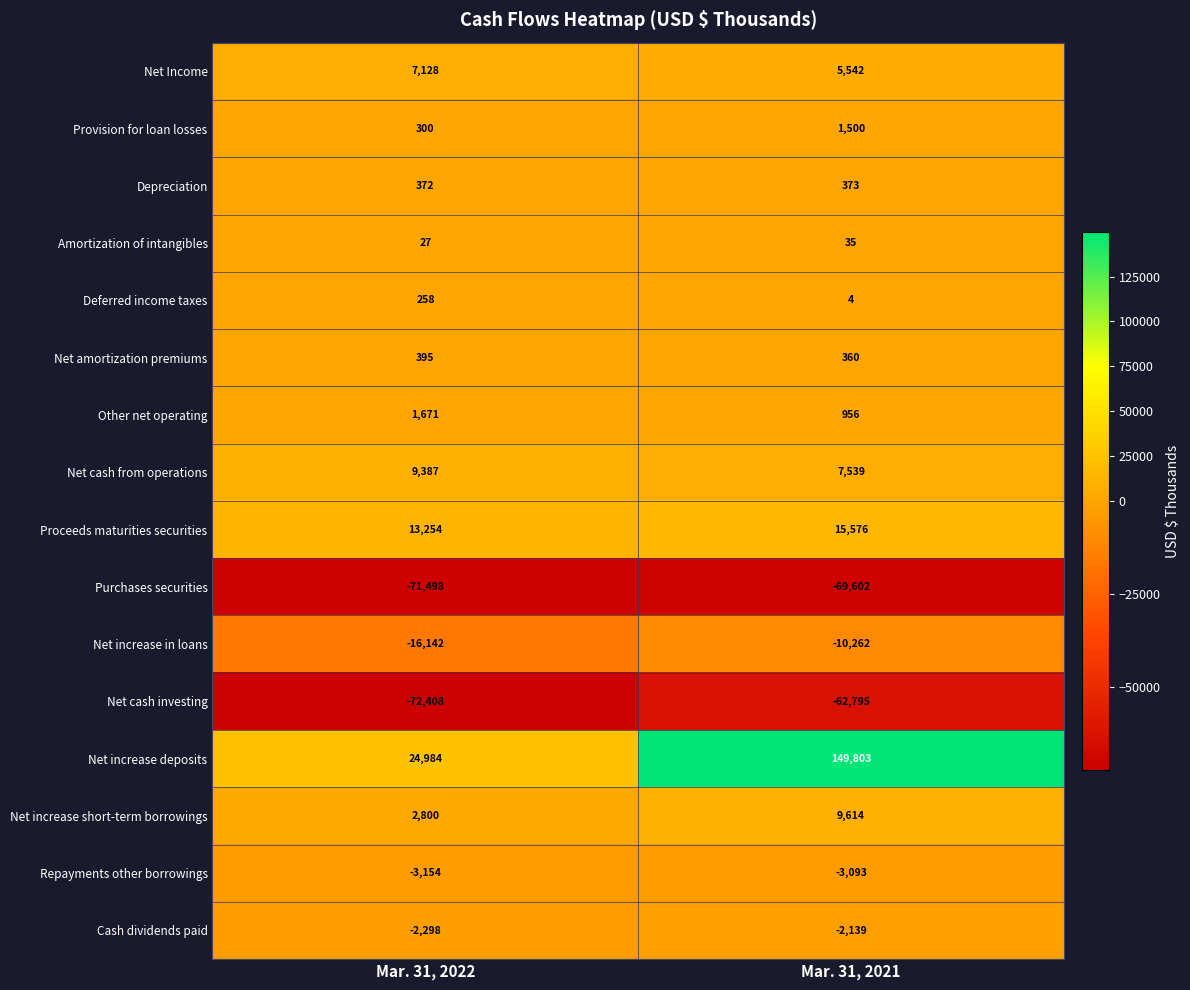

Read the Net cash investing value at Mar. 31, 2022.

-72408